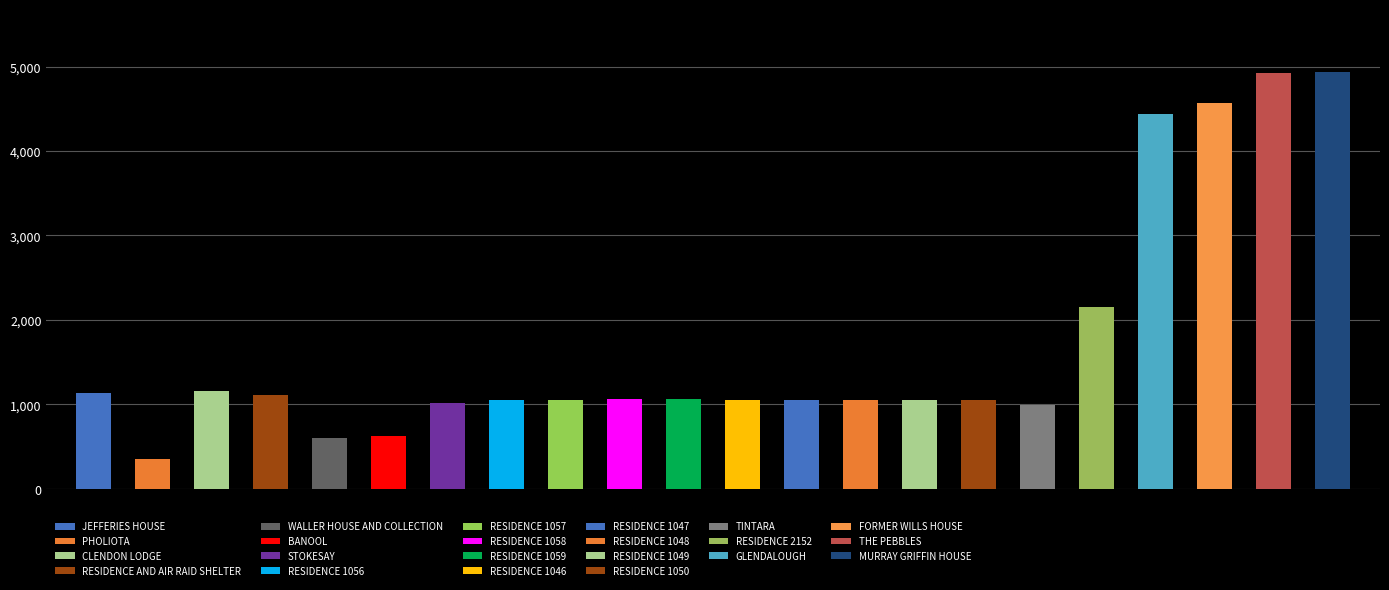

What is the change in value from RESIDENCE 1049 to FORMER WILLS HOUSE?

+3520